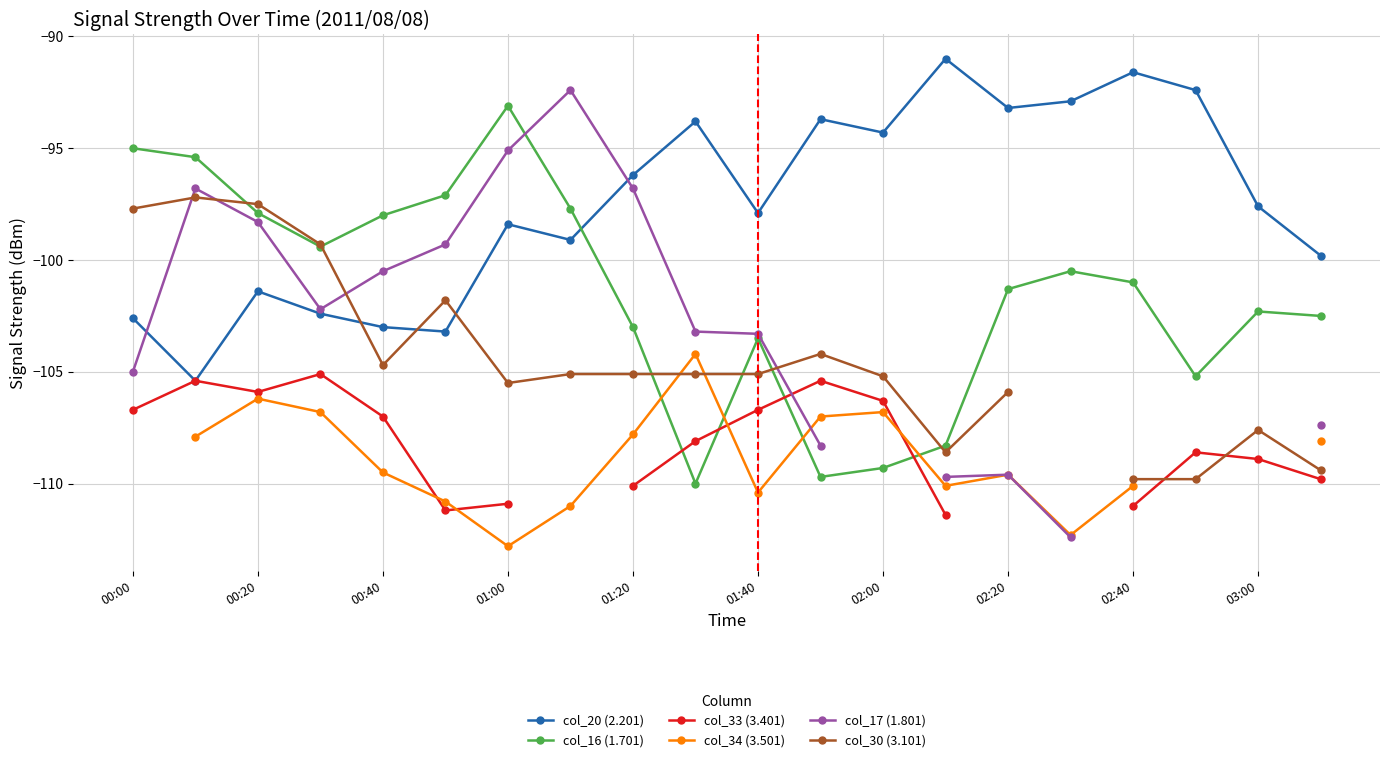

What is the highest value of the col_16 (1.701) series?

-93.1